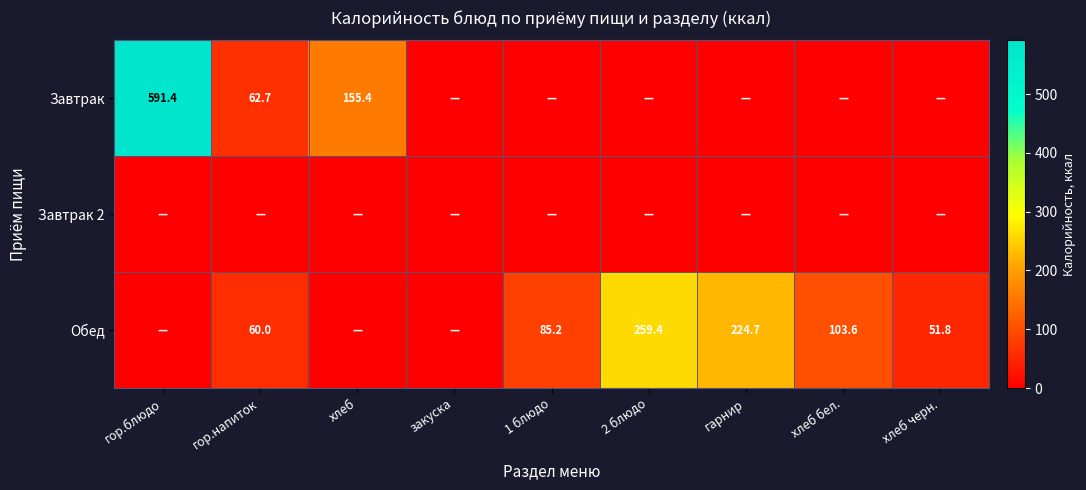

True or false: Обед has a value of 95.5 at гор.напиток.

False